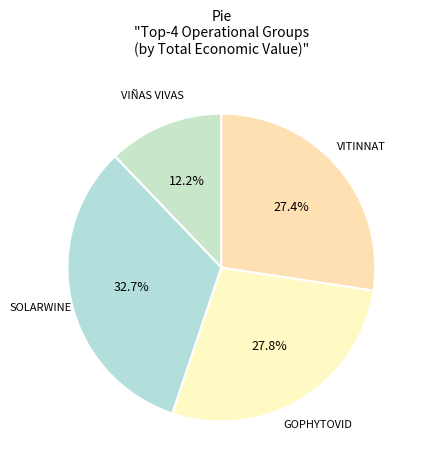

Which slice is the largest?

SOLARWINE